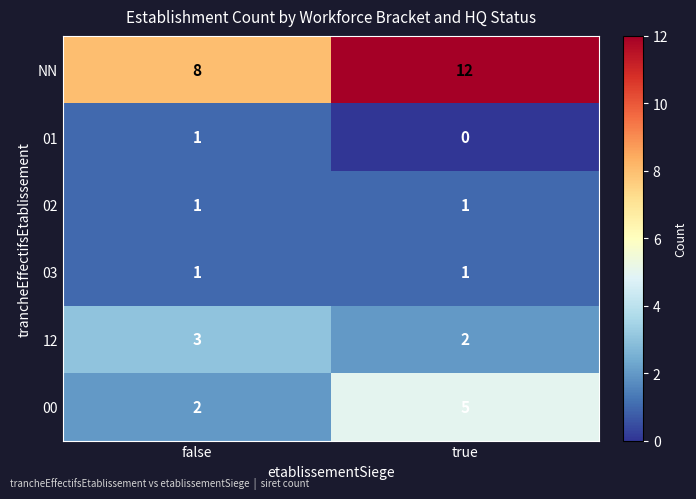

Where is 12 nearest to the value 2?

true